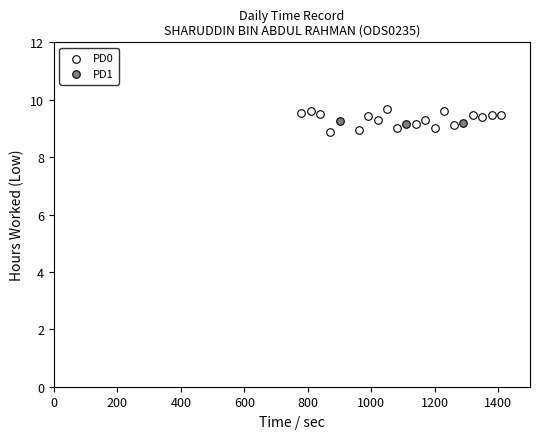

Which series has the widest spread of Y values?

PD0